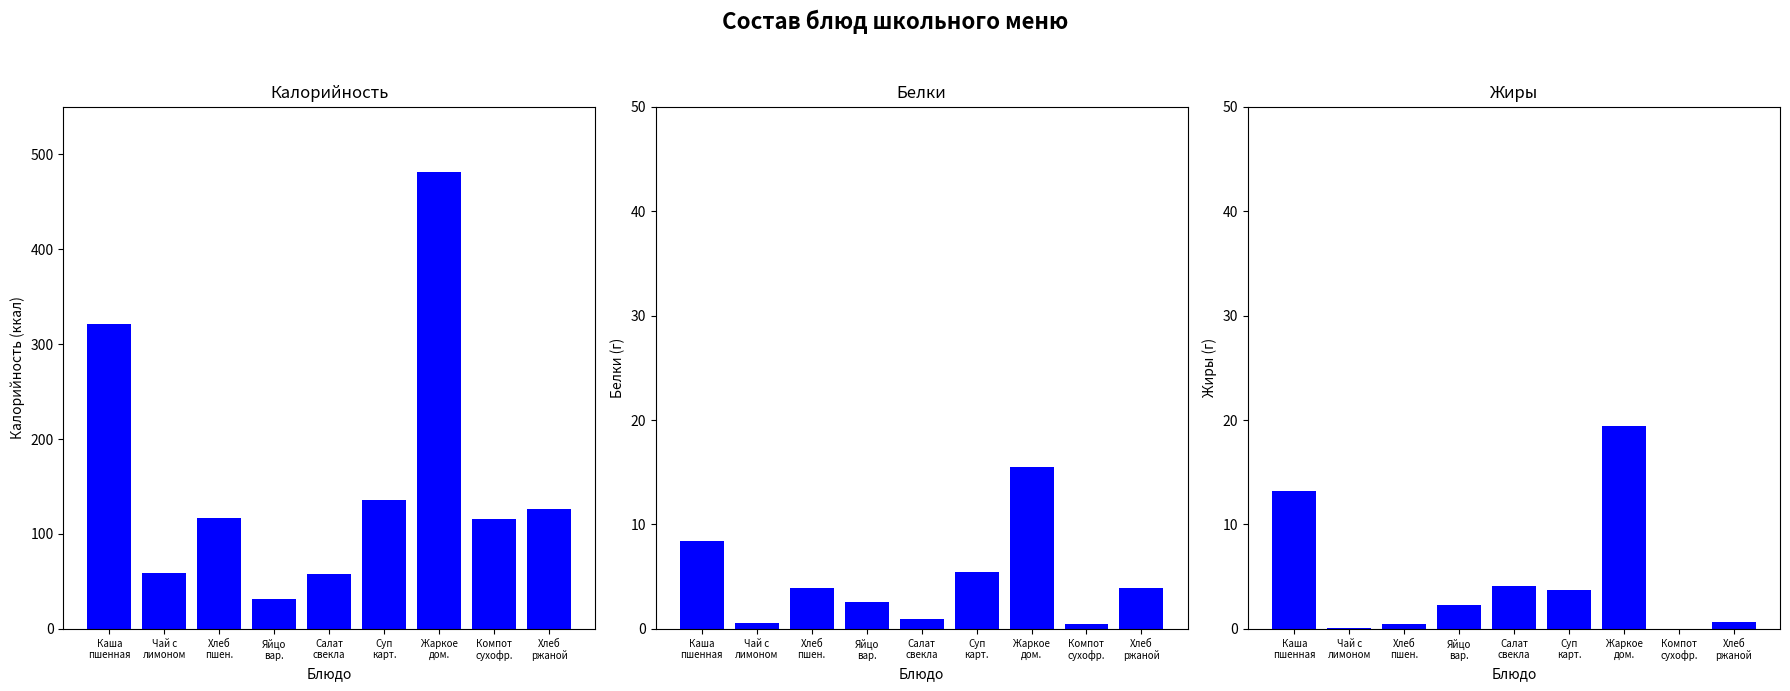

How many values in Жиры are above zero?

8